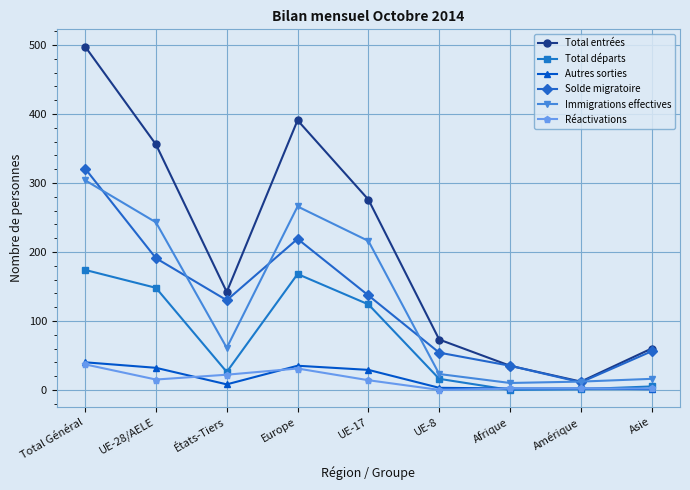

Which category has the highest value across all series?

Total Général